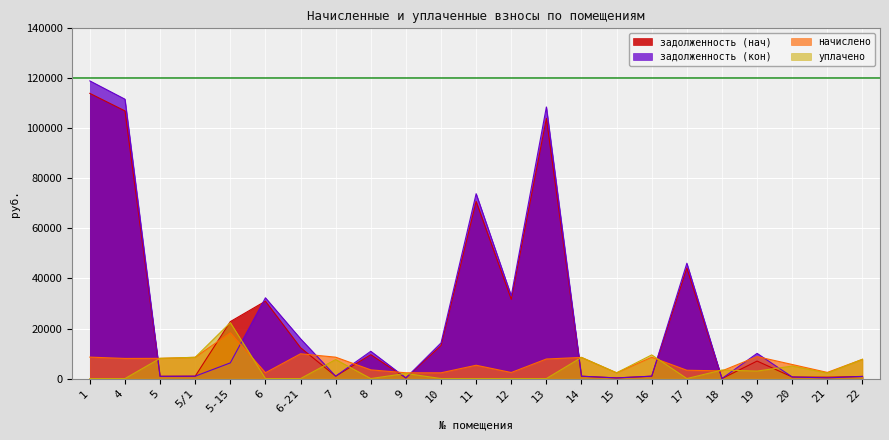

Which category has the lowest value in the начислено series?

15